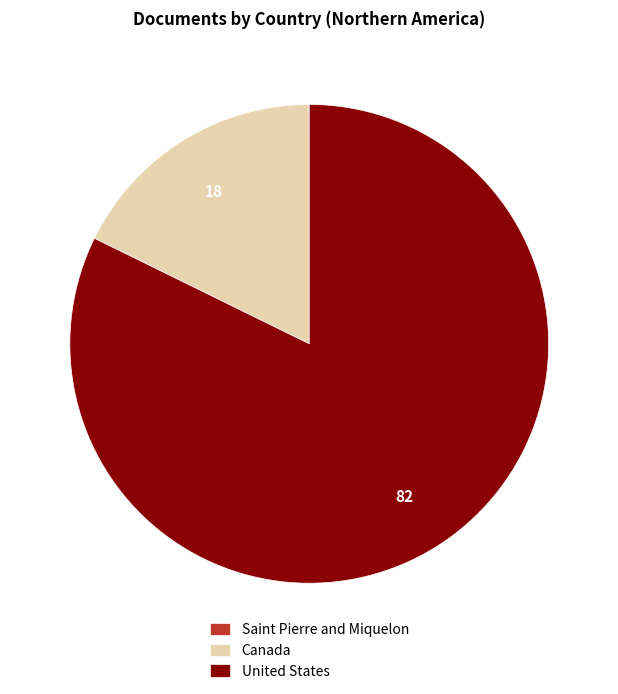

Is United States the majority of the pie?

Yes